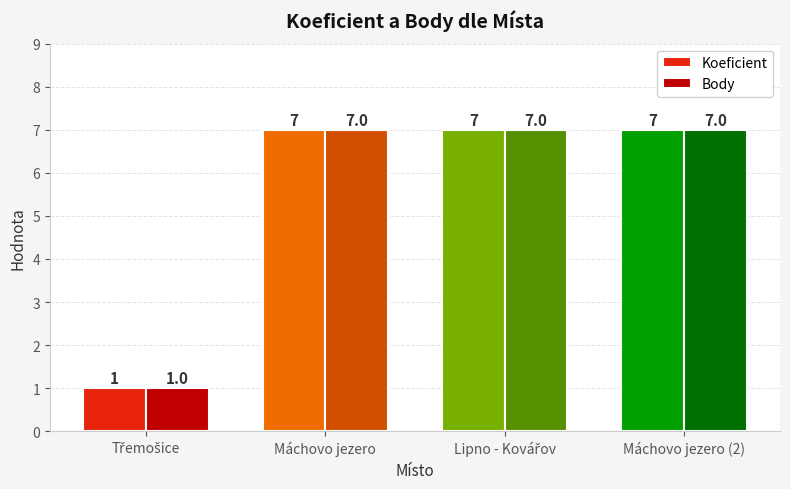

What is the greatest value displayed?

7